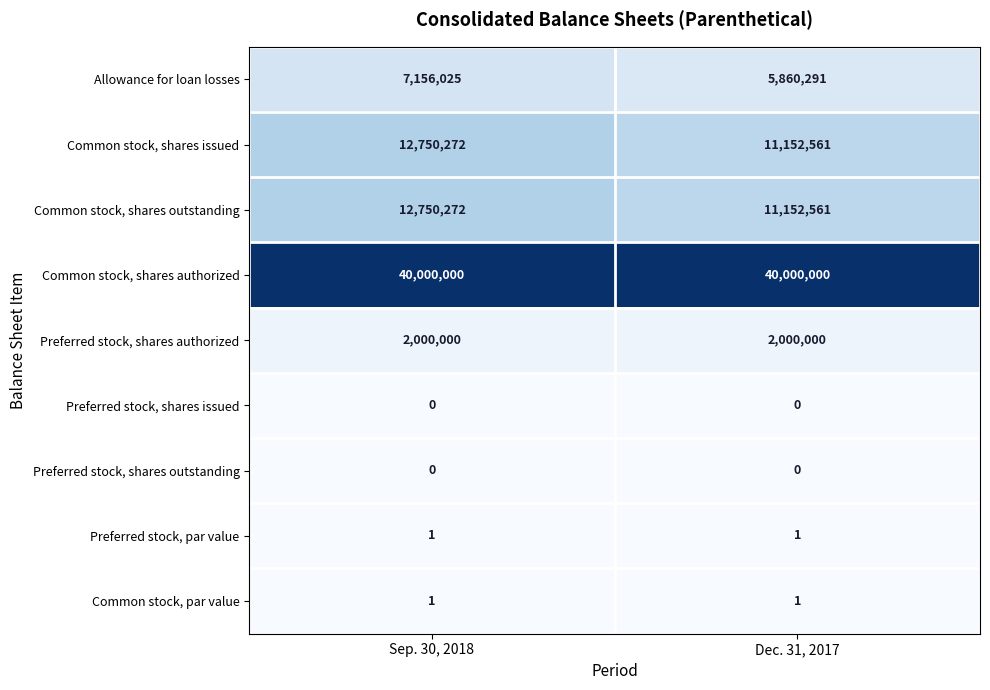

List the labels in order of Allowance for loan losses value, largest first.

Sep. 30, 2018, Dec. 31, 2017